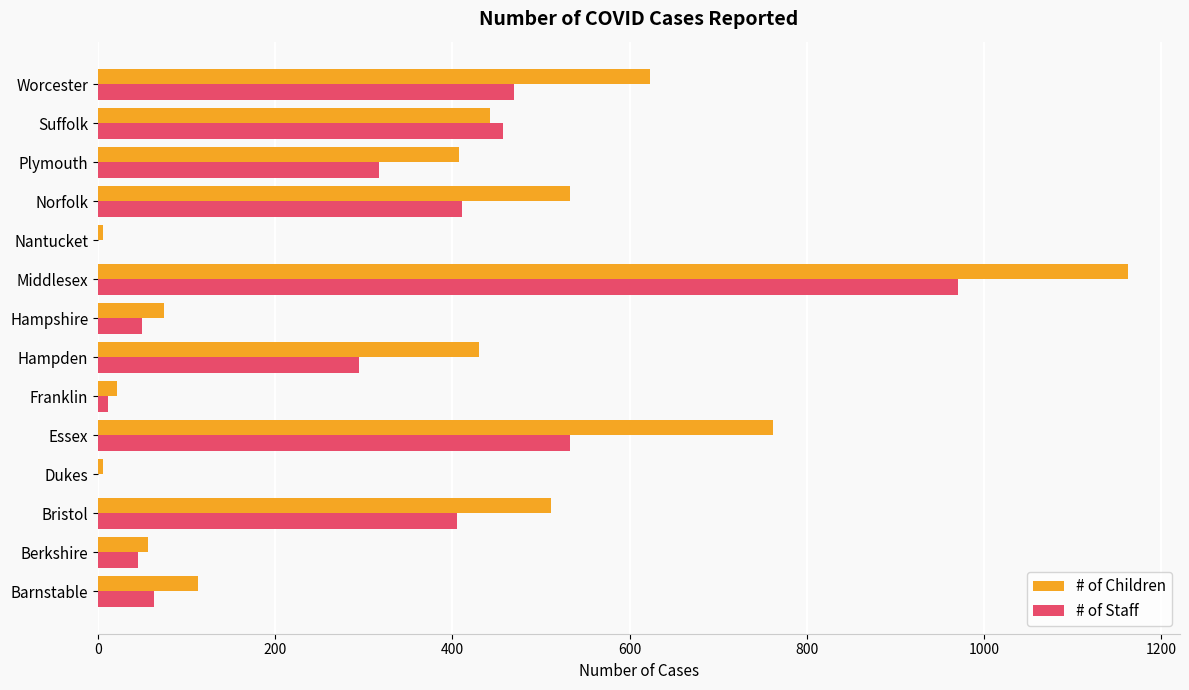

How many data points does each series have?

14